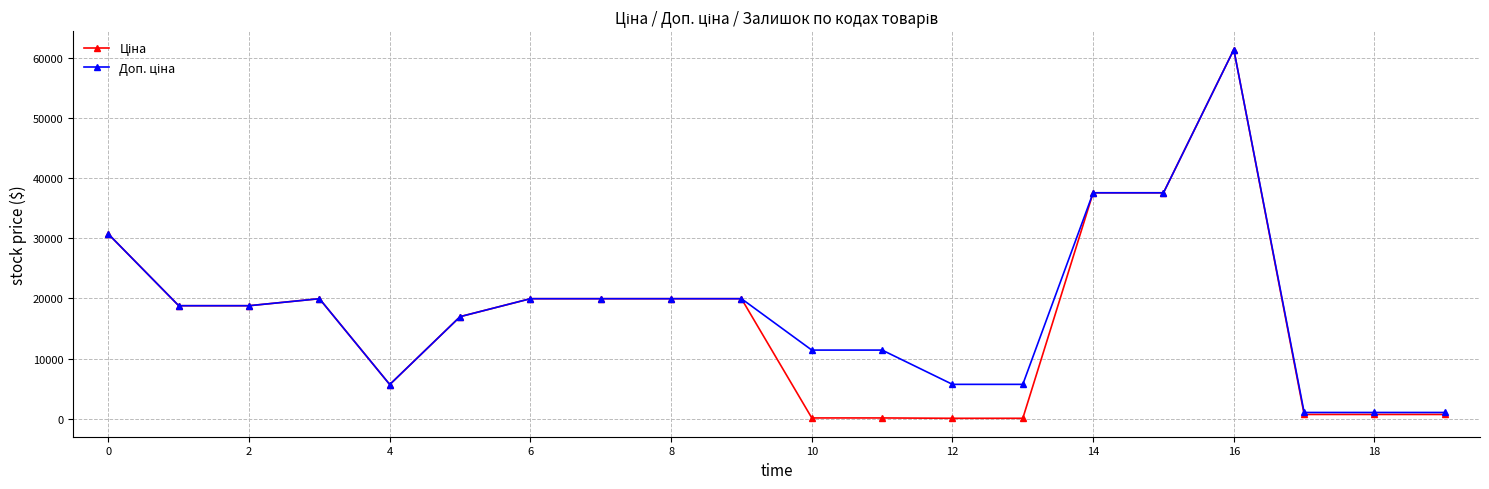

What is the greatest value displayed?

61434.3